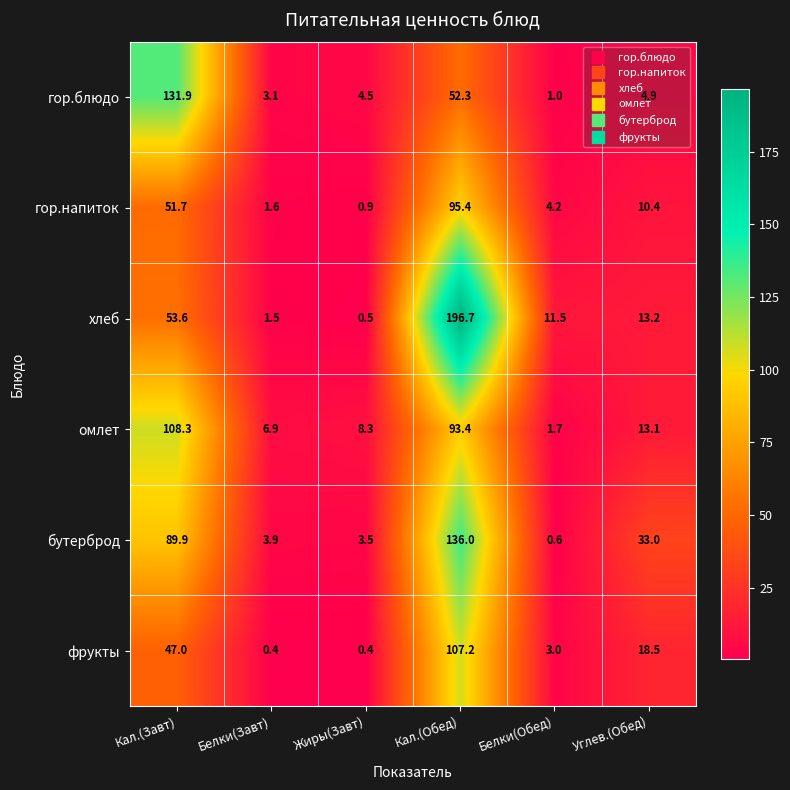

What is the approximate value of гор.напиток at Кал.(Обед)?

95.4